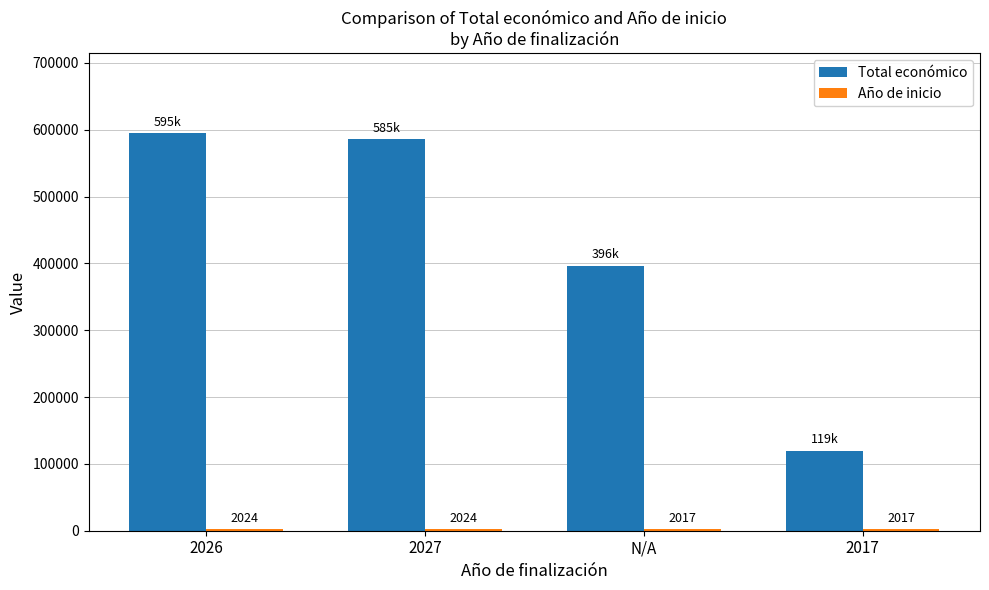

Where is Total económico nearest to the value 357583?

N/A